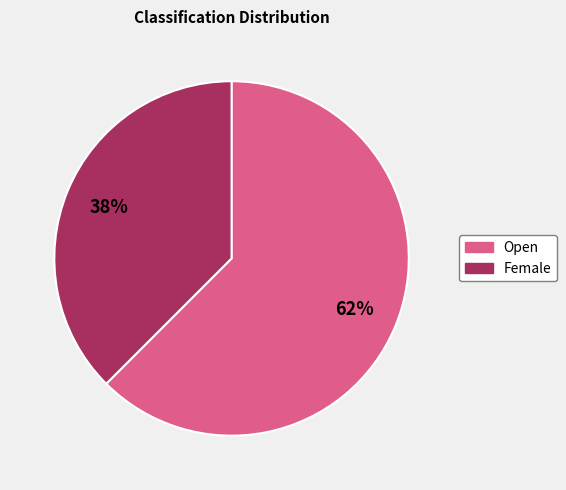

Count the number of slices in the pie.

2